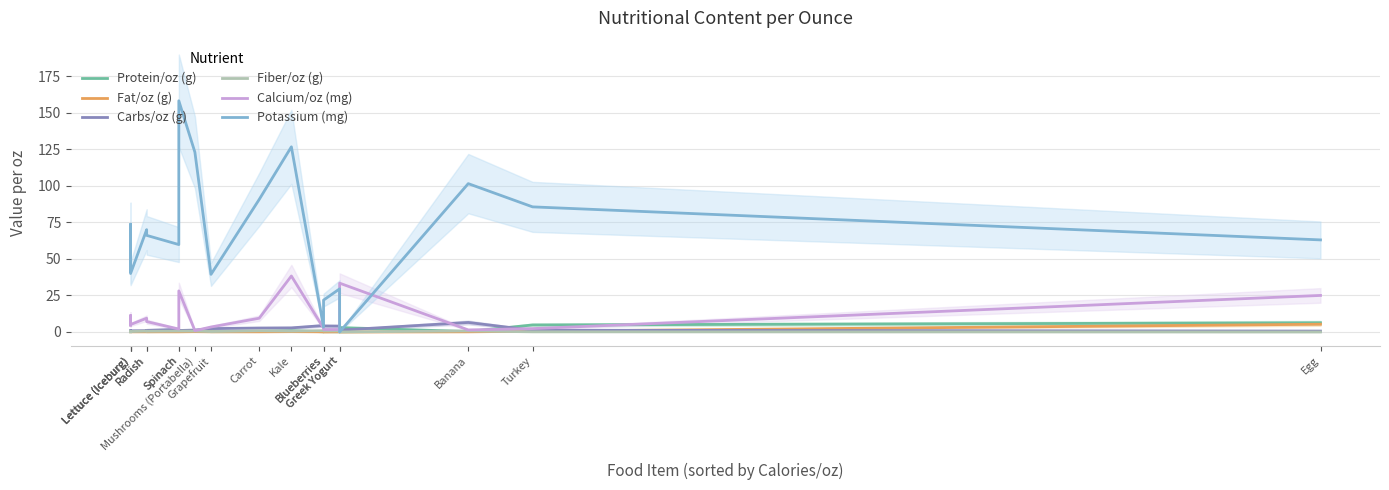

Reading left to right, what are all the values shown in this chart?

Protein/oz (g): 0.2	0.2	0.3	0.3	0.2	0.3	0.8	0.9	0.2	0.3	0.9	0.1	0.2	0.1	3.0	0.3	4.8	6.3
Fat/oz (g): 0.1	0.1	0.1	0.1	0.1	0.1	0.1	0.2	0.1	0.1	0.2	0.1	0.0	0.1	0.0	0.1	0.5	5.3
Carbs/oz (g): 1.0	1.0	0.8	0.9	1.1	1.8	1.0	1.3	2.3	2.7	2.8	4.4	4.1	4.0	1.2	6.5	1.2	0.6
Fiber/oz (g): 0.1	0.5	0.3	0.6	0.5	0.6	0.6	0.6	0.3	0.8	0.6	0.9	0.7	0.7	0.0	0.7	0.1	0.0
Calcium/oz (mg): 4.5	11.3	5.1	9.4	7.1	2.0	28.1	0.9	3.4	9.4	38.3	2.6	1.7	1.7	33.4	1.4	2.3	25.0
Potassium (mg): 41.7	73.7	40.0	70.0	66.1	59.8	158.2	123.0	39.4	90.7	126.7	3.3	21.8	29.5	0.0	101.5	85.6	63.0